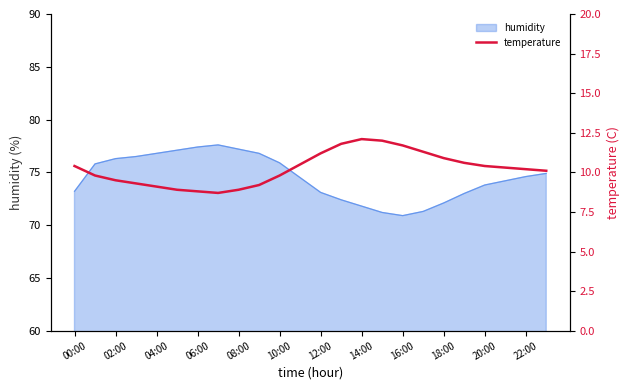

What is the maximum value for humidity?

77.6